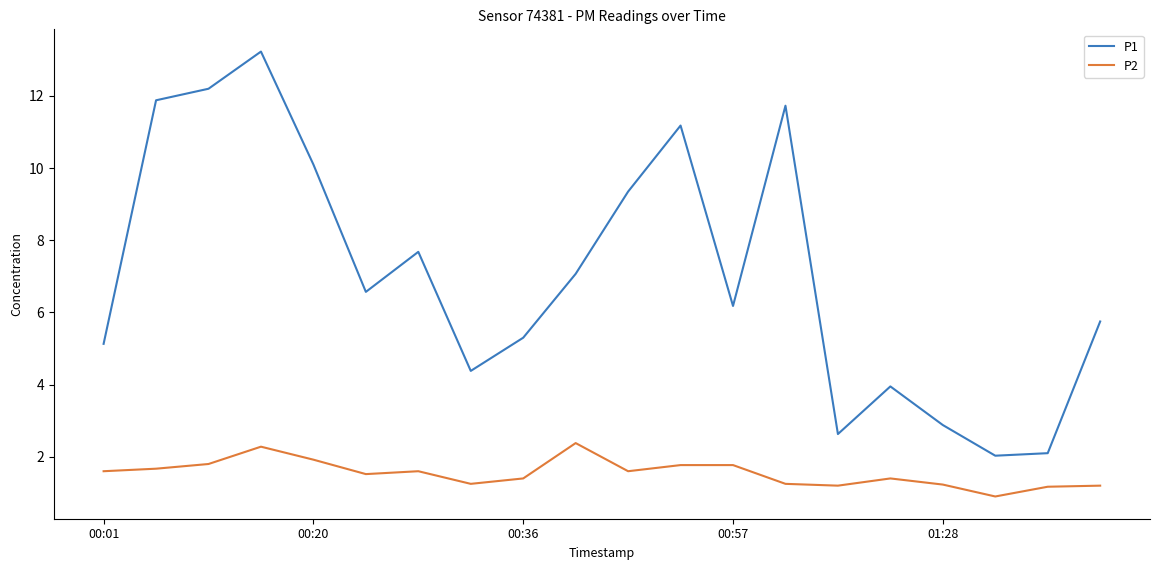

What is the difference between the maximum and minimum values in the P1 series?

11.2